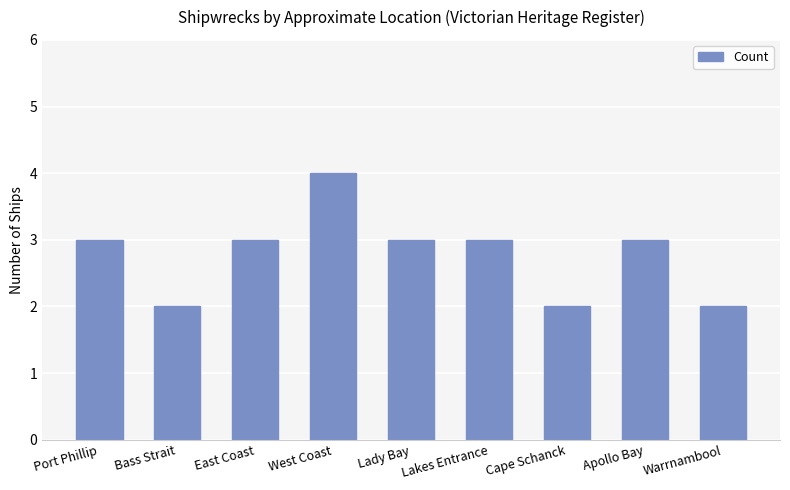

The value at East Coast is 3. True or false?

True